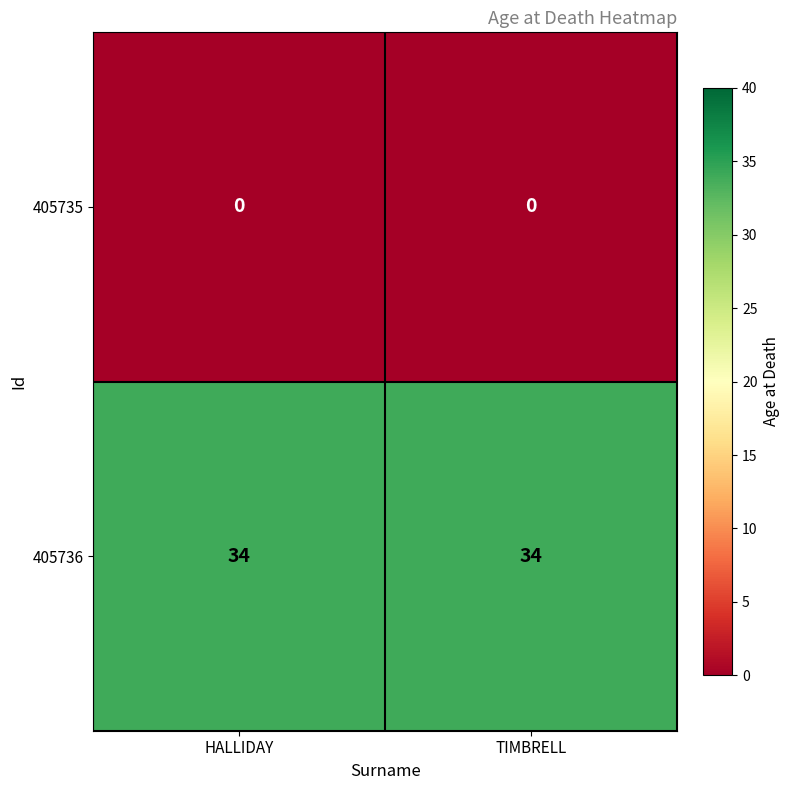

Reading left to right, what are all the values shown in this chart?

405735: 0	0
405736: 34	34